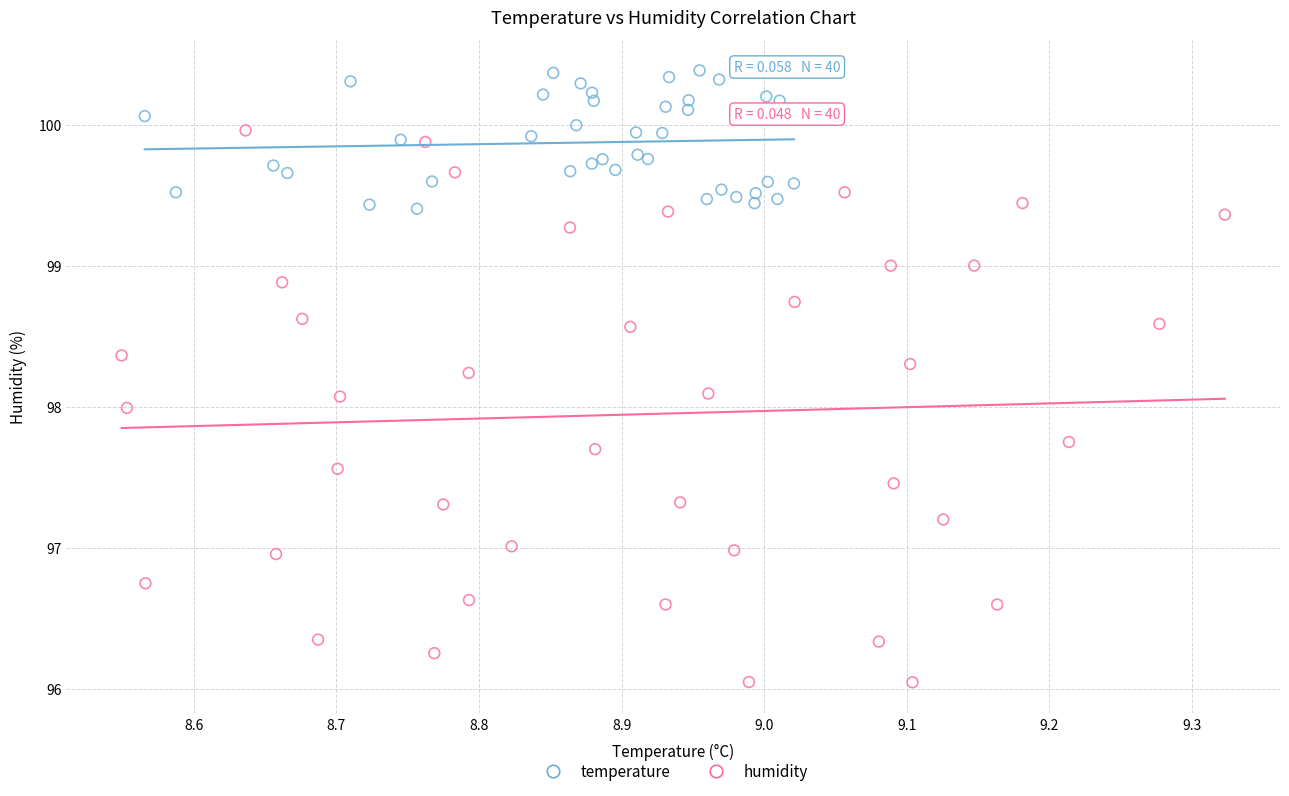

Which series contains the highest Y value?

temperature